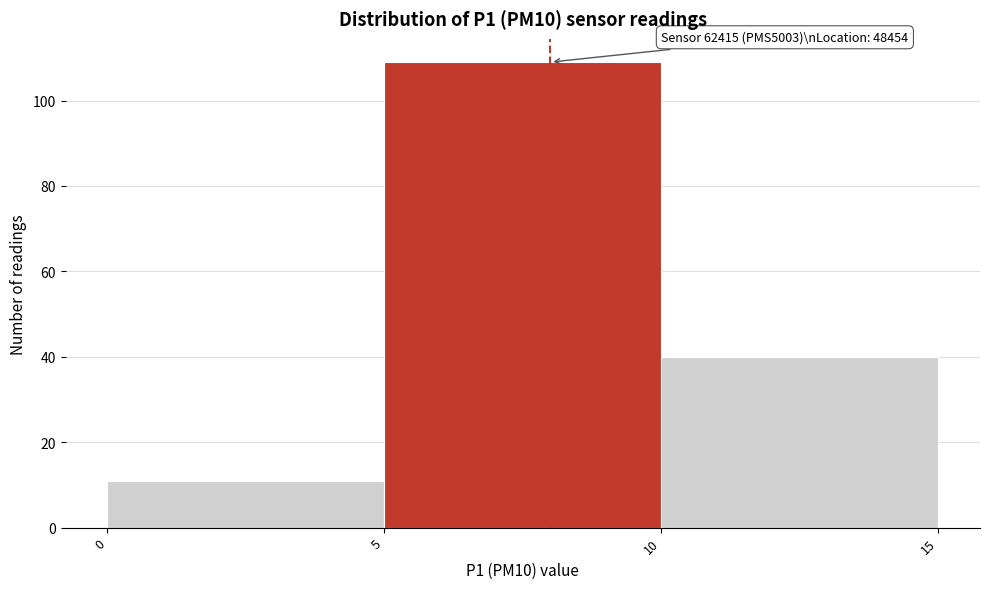

Which range on the x-axis has the tallest bar?

5 to 10